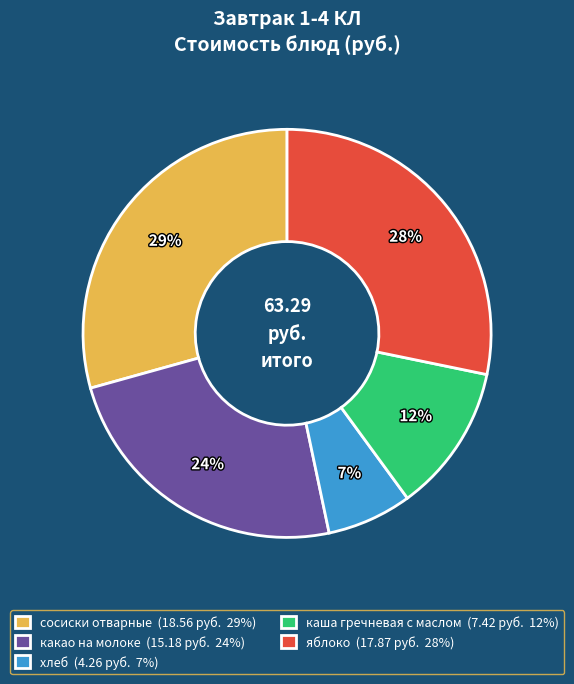

How many slices are in this pie chart?

5